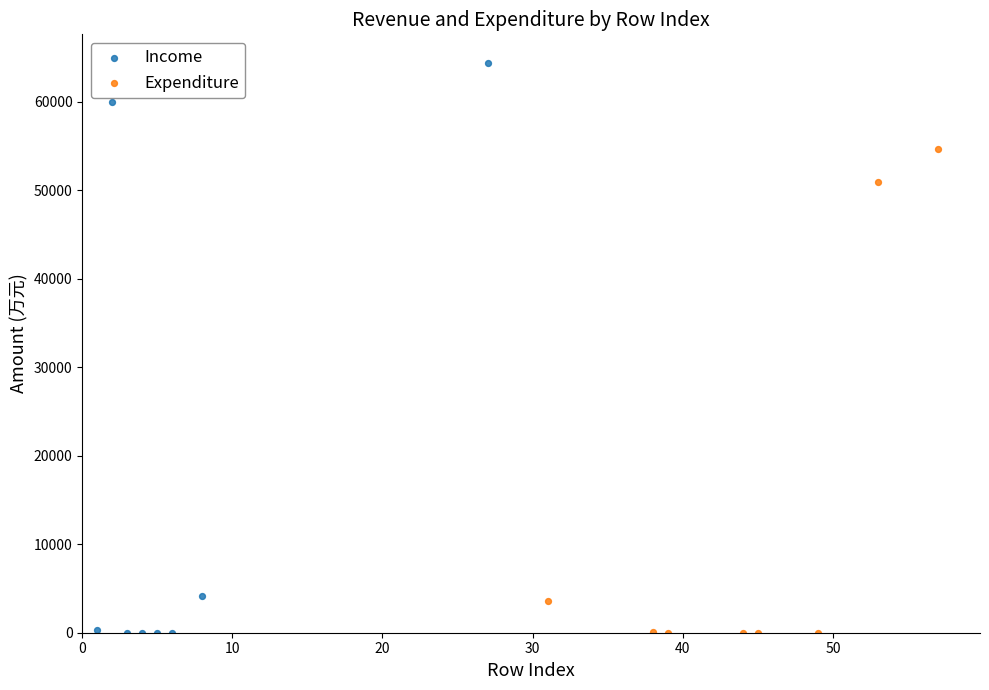

Which series contains the highest Y value?

Income